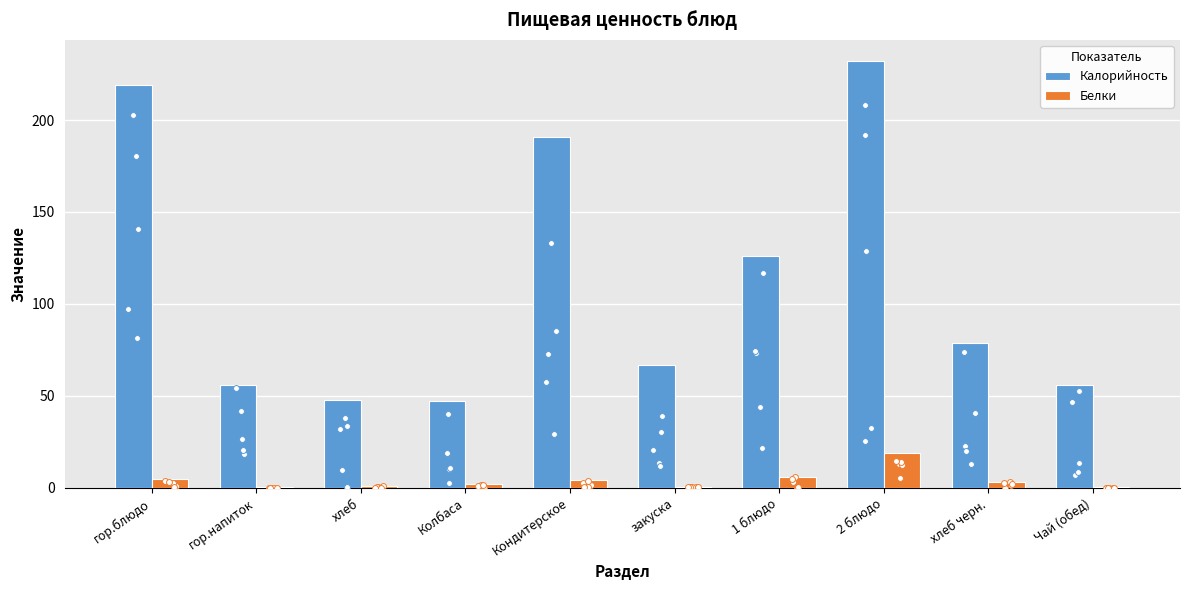

At how many categories does at least one series exceed 163?

3